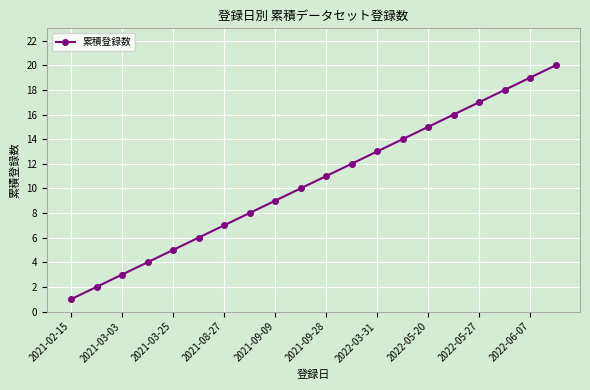

What is the sum of all values?

210